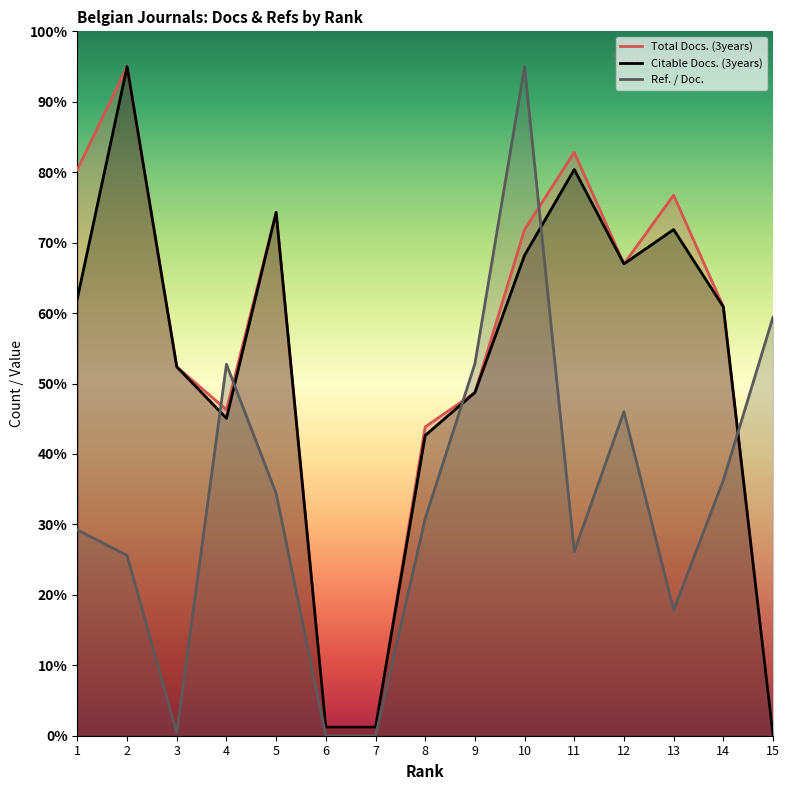

How many positive values does the Citable Docs. (3years) series have?

14